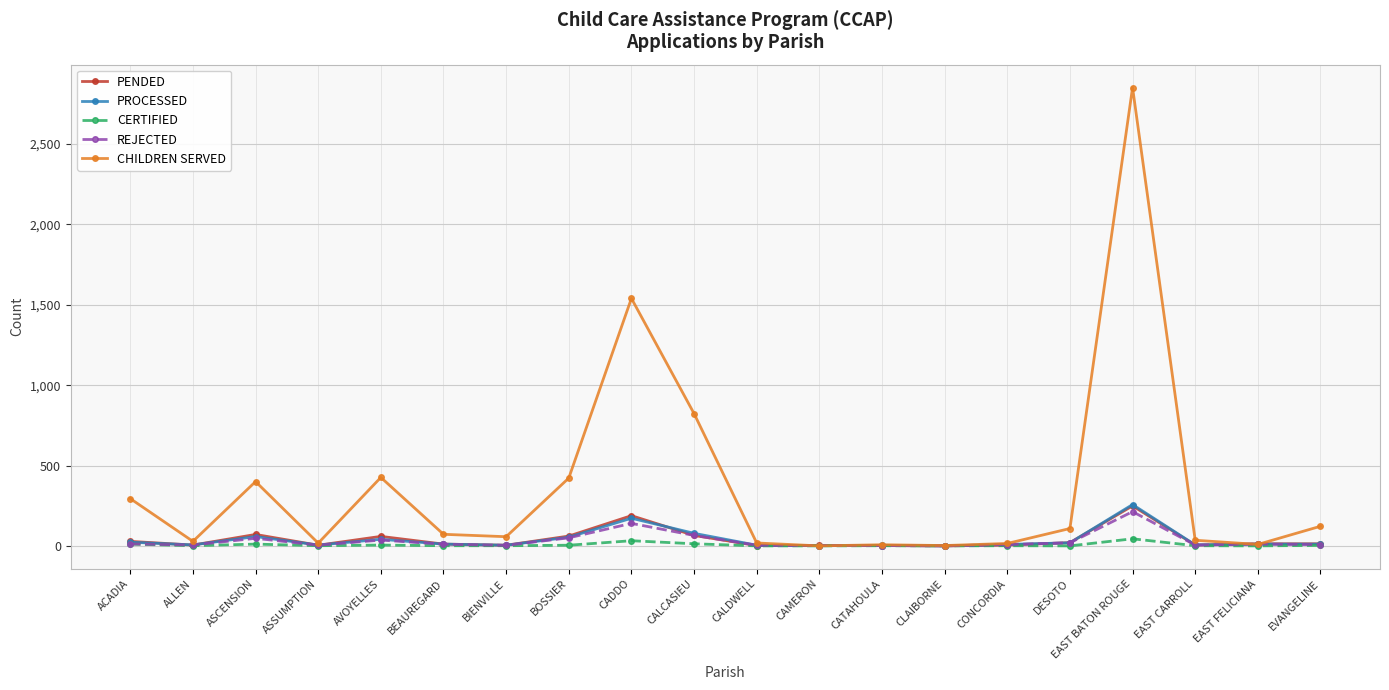

True or false: PROCESSED has a value of 257 at EAST BATON ROUGE.

True